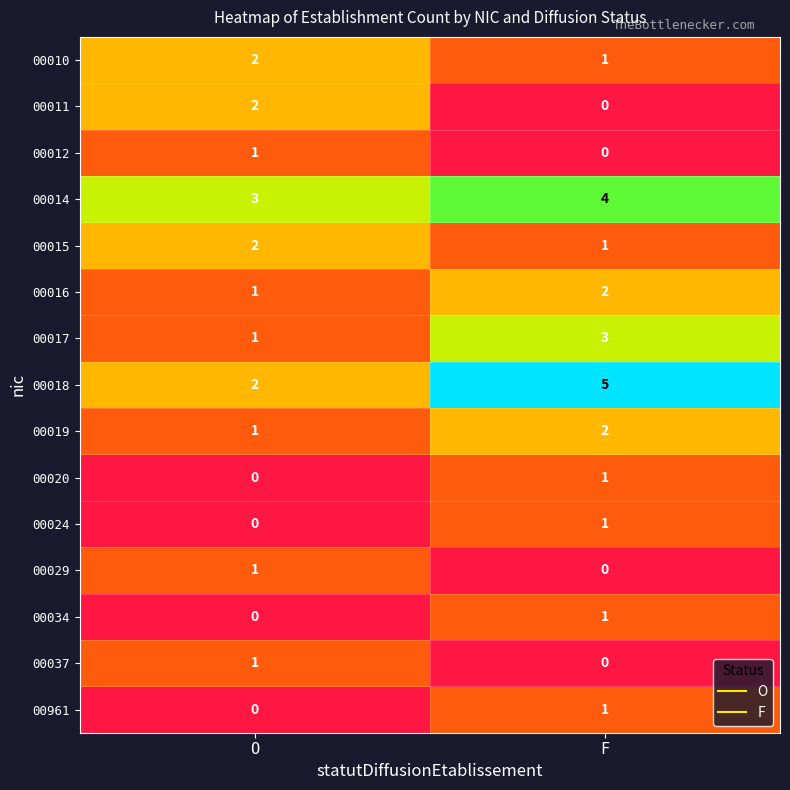

What is the average value of the 00018 series?

4